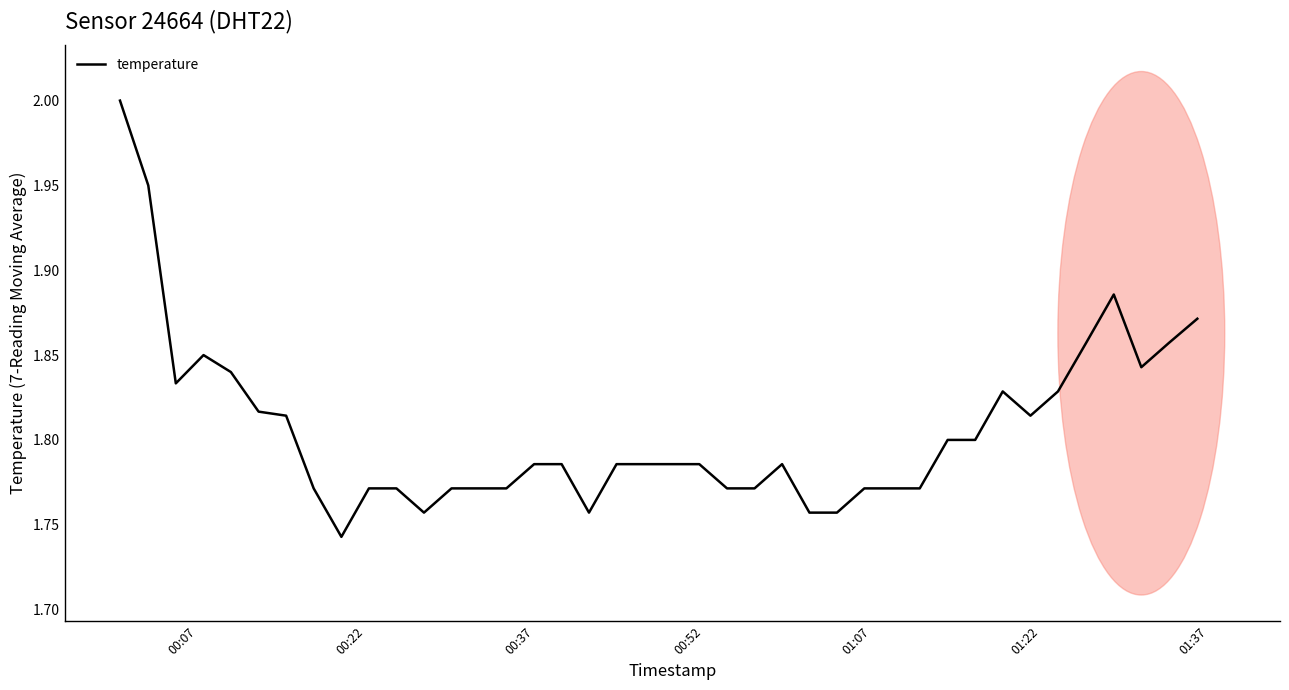

How many lines are shown in the chart?

1